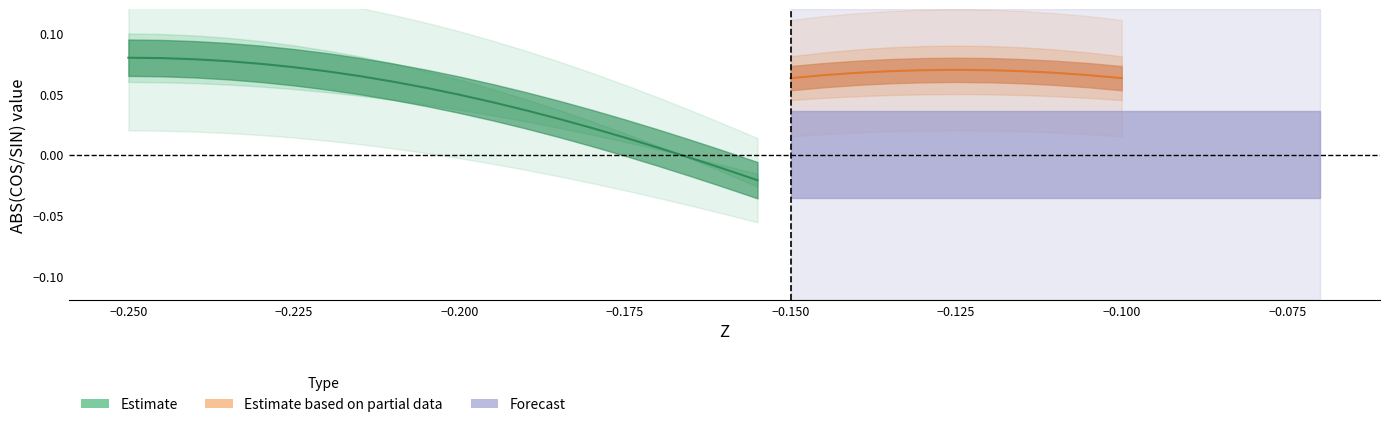

At which label does Estimate first exceed 0?

−0.250